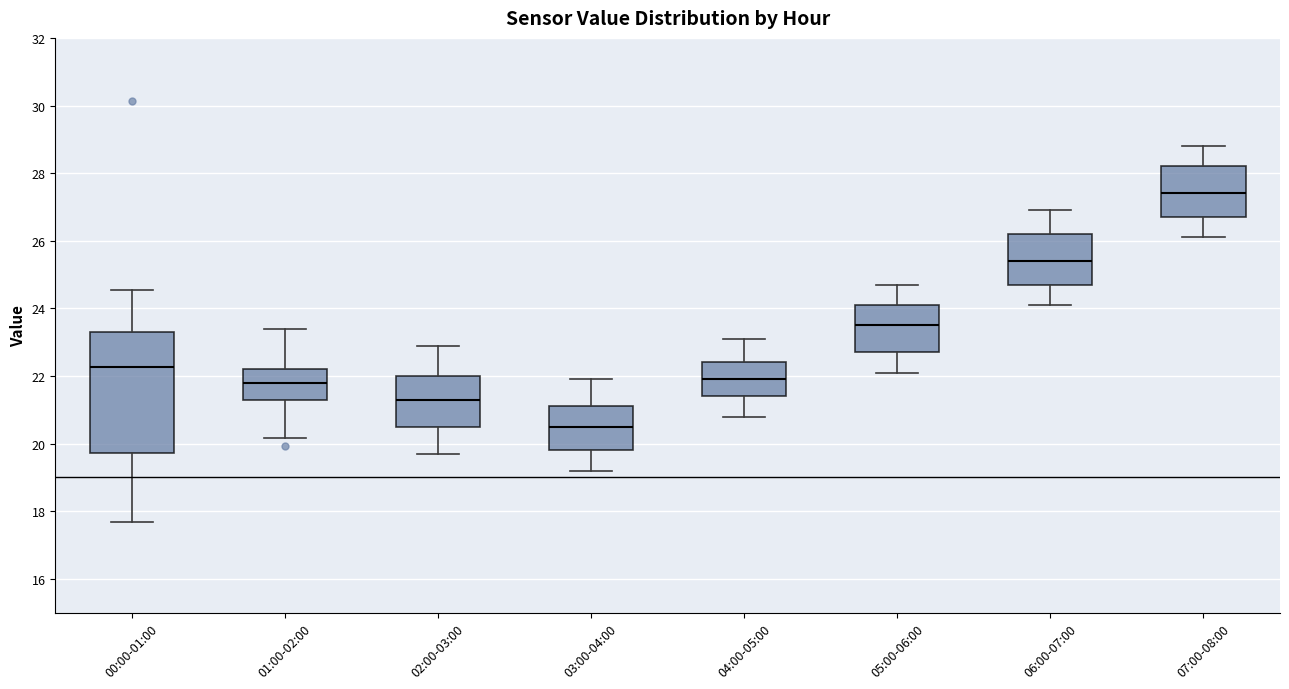

Reading left to right, transcribe this box plot: for each box, give where its median line is, the range the box spans, and where its two whiskers end, as read against the y-axis. The values are not printed on the chart, so give them approximately, as read against the axis.

00:00-01:00: median 22.2, box 19.8 to 23.4, whiskers 17.6 to 24.6
01:00-02:00: median 21.8, box 21.4 to 22.2, whiskers 20.2 to 23.4
02:00-03:00: median 21.4, box 20.6 to 22.0, whiskers 19.8 to 23.0
03:00-04:00: median 20.6, box 19.8 to 21.2, whiskers 19.2 to 22.0
04:00-05:00: median 22.0, box 21.4 to 22.4, whiskers 20.8 to 23.2
05:00-06:00: median 23.6, box 22.8 to 24.2, whiskers 22.2 to 24.8
06:00-07:00: median 25.4, box 24.8 to 26.2, whiskers 24.2 to 27.0
07:00-08:00: median 27.4, box 26.8 to 28.2, whiskers 26.2 to 28.8